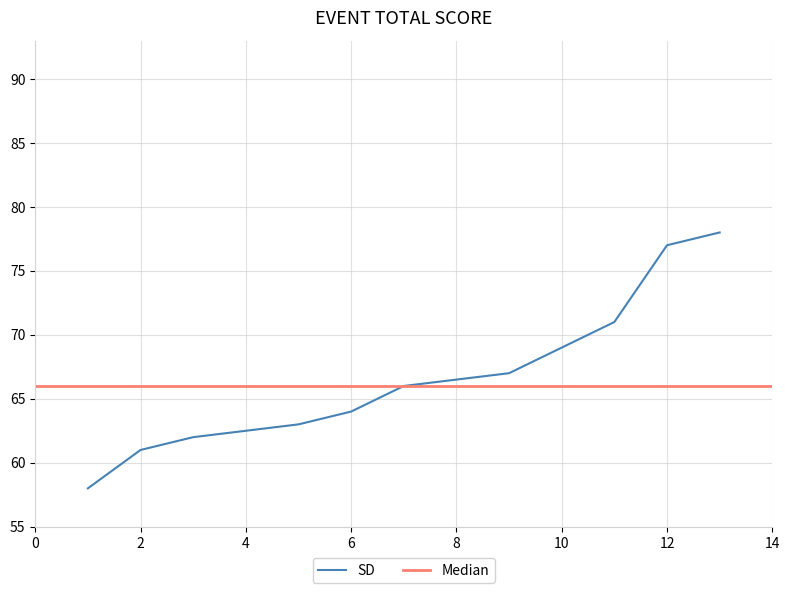

Which category has the lowest value across all series?

1